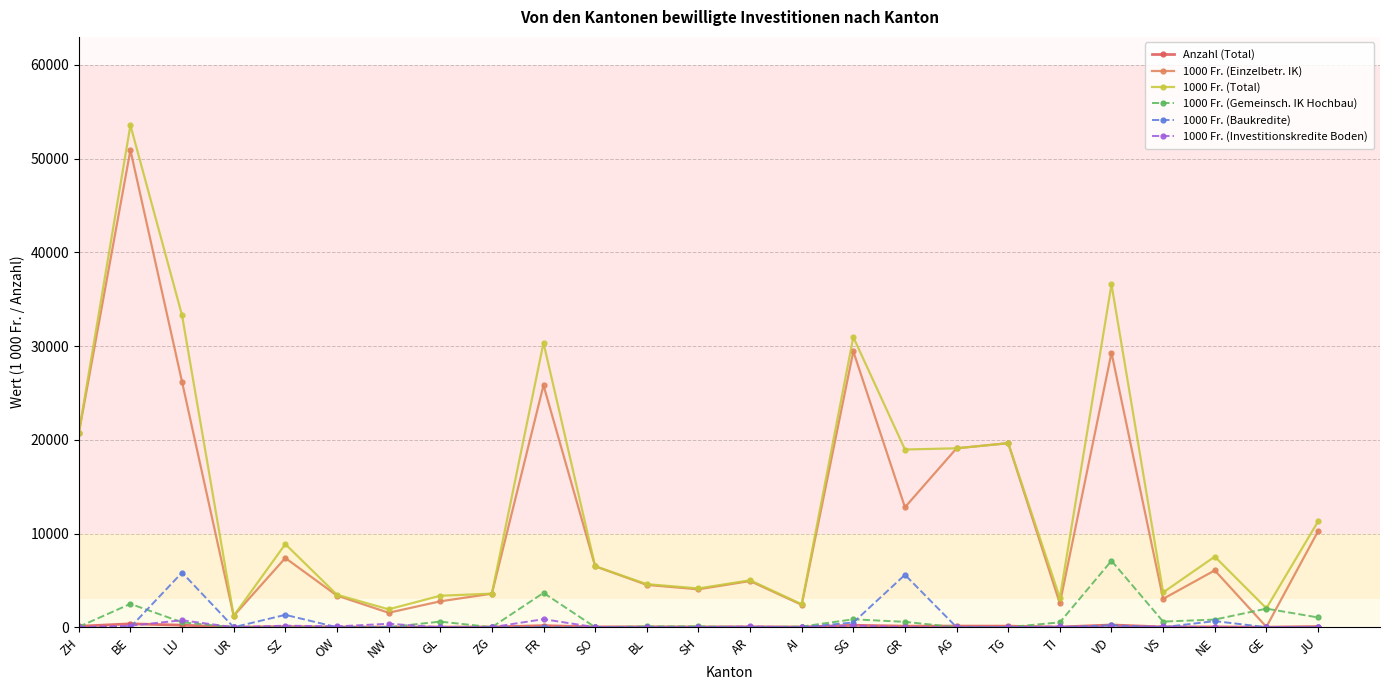

What is the difference between the highest and lowest values at AR?

5009.0